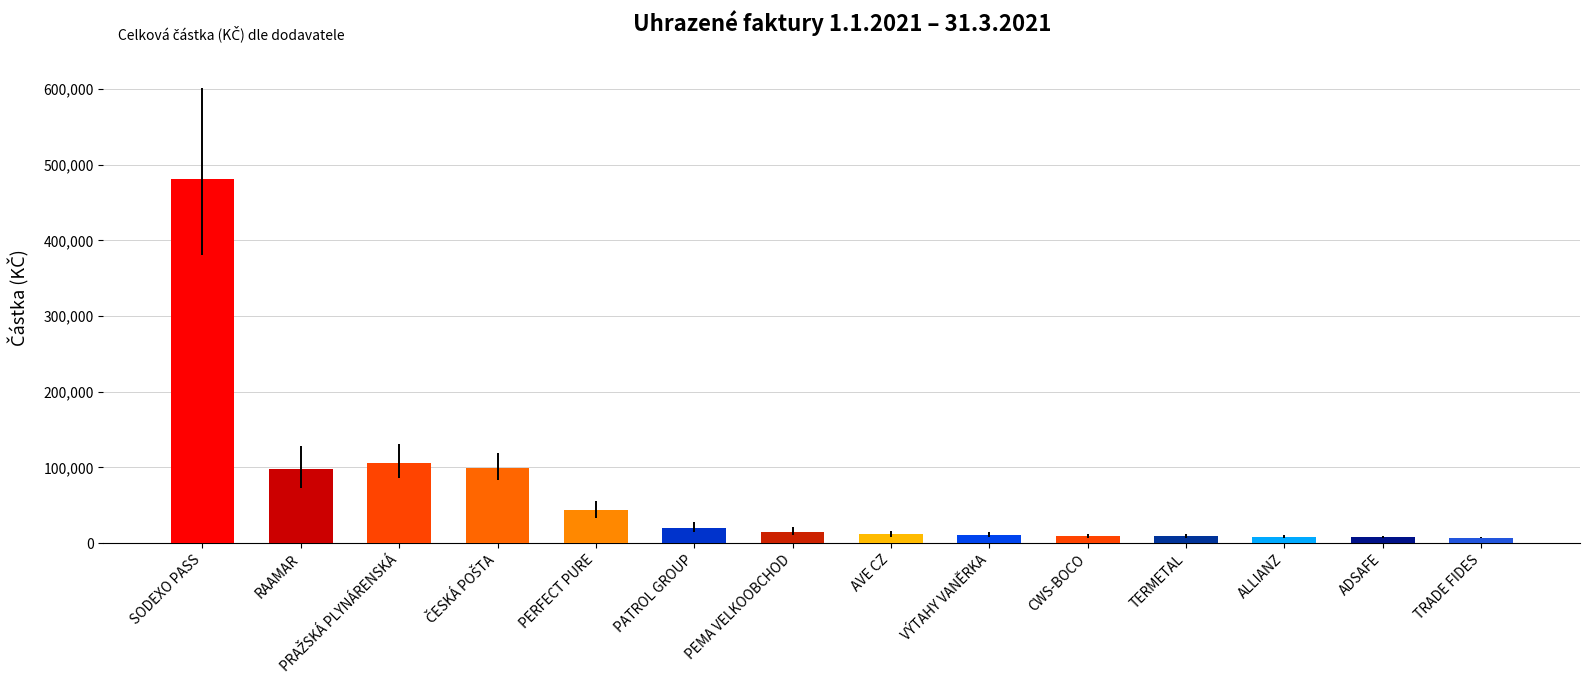

How many series are shown in this chart?

1